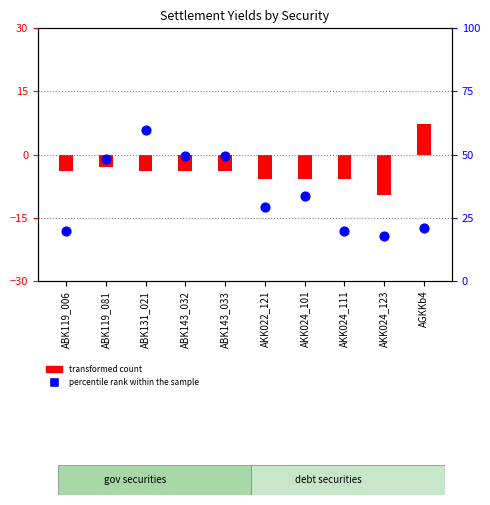

Which series contains the highest Y value?

transformed count